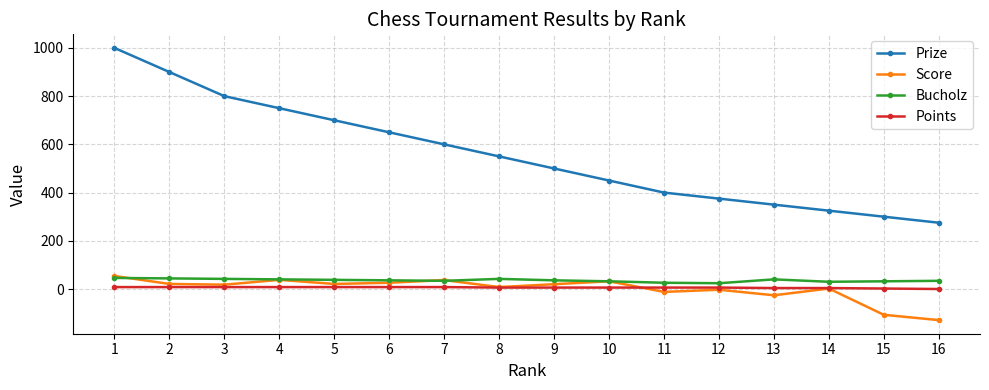

How many lines are shown in the chart?

4